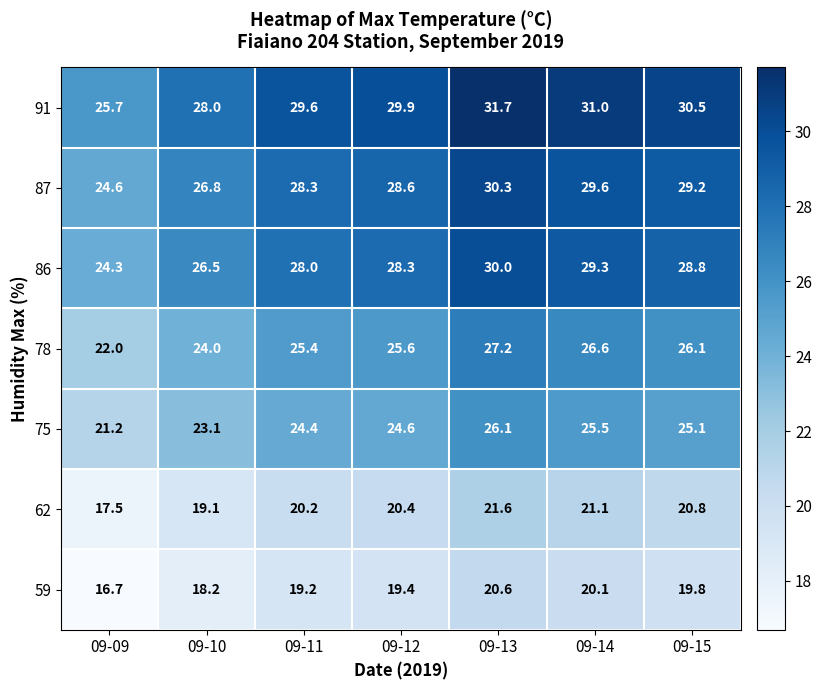

What is the sum of all 87 values?

197.4